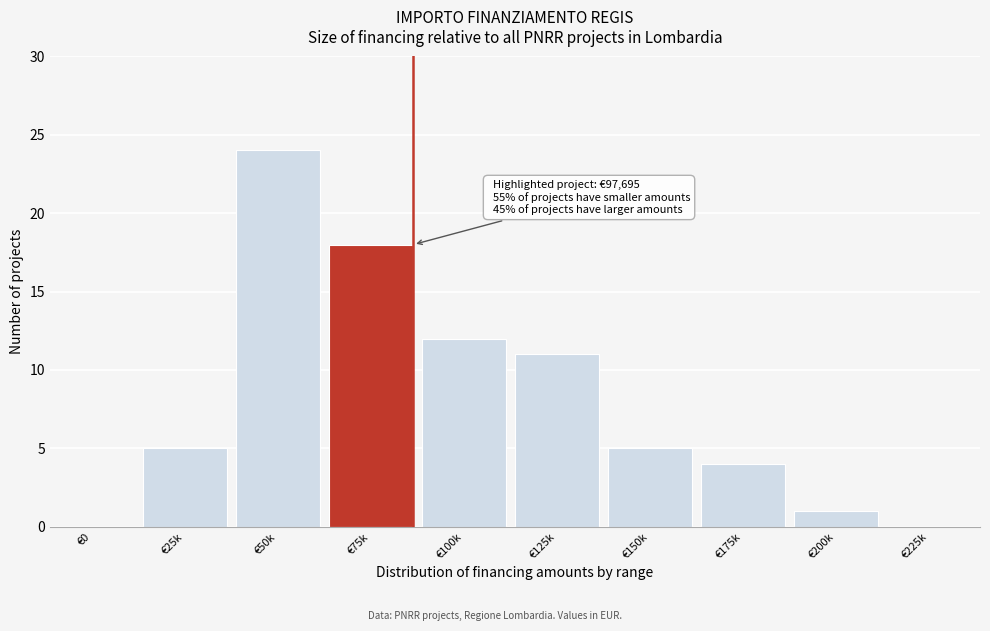

Reading left to right, list all the values displayed in this chart.

€0=0	€25k=5	€50k=24	€75k=18	€100k=12	€125k=11	€150k=5	€175k=4	€200k=1	€225k=0